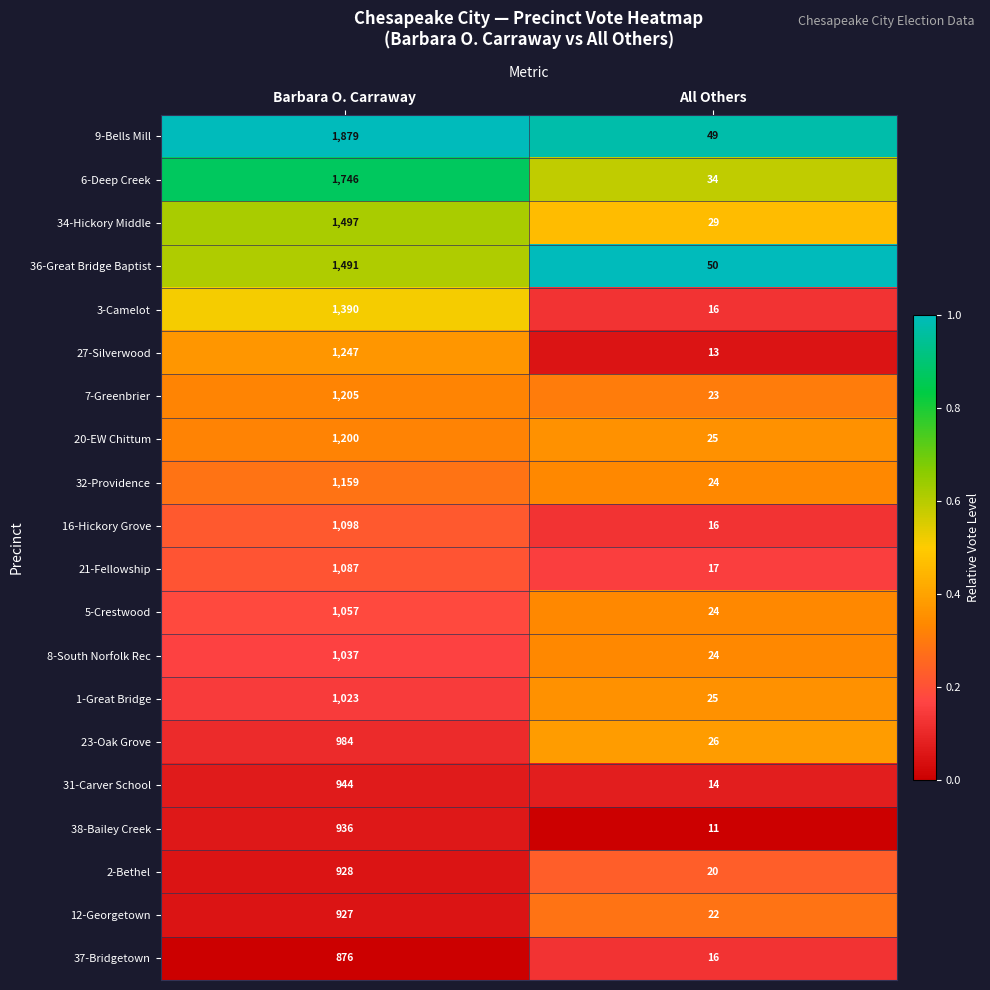

What is the sum of the 16-Hickory Grove values at Barbara O. Carraway and All Others?

1114